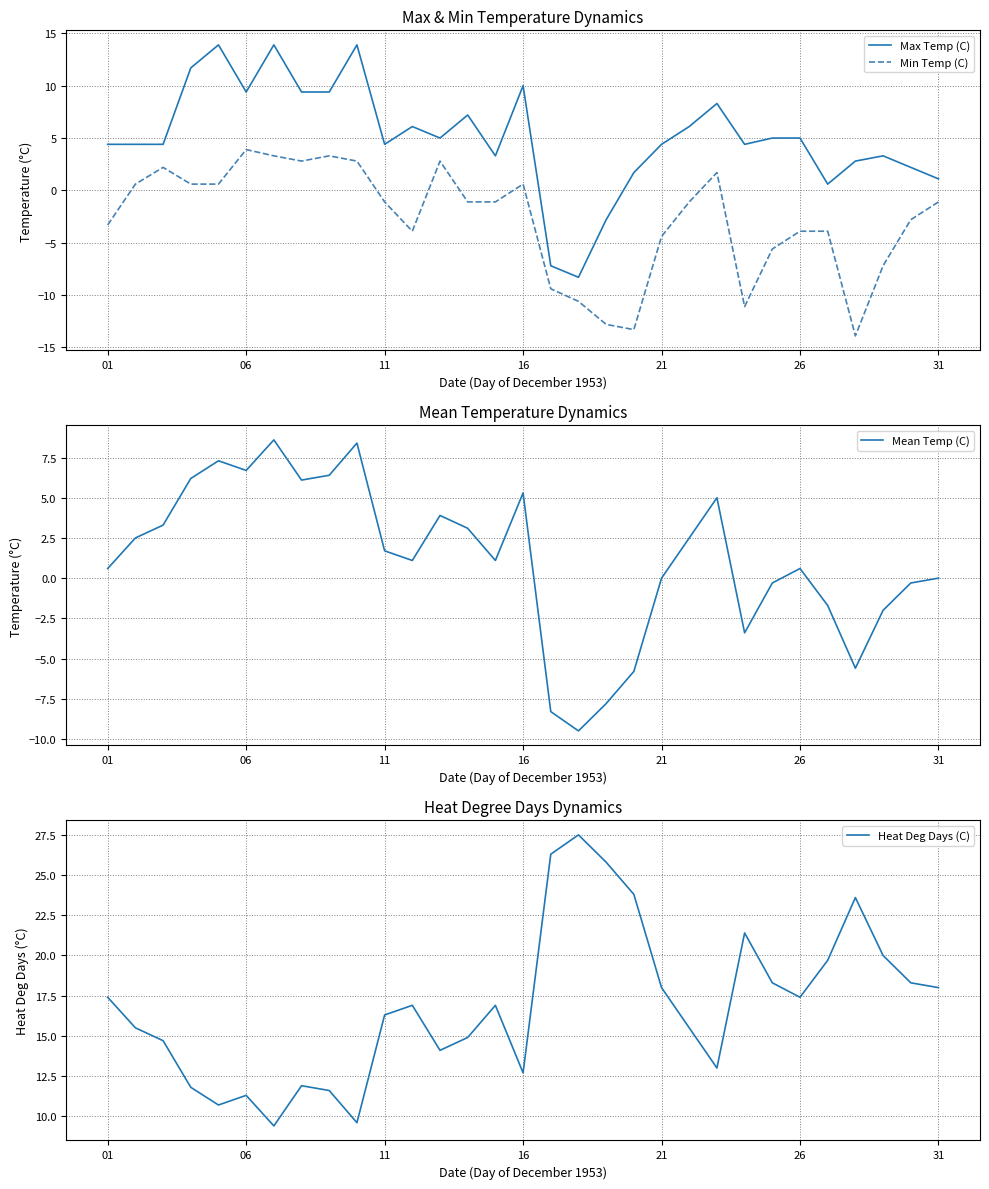

Where does the Max Temp (C) series first go above 4?

01